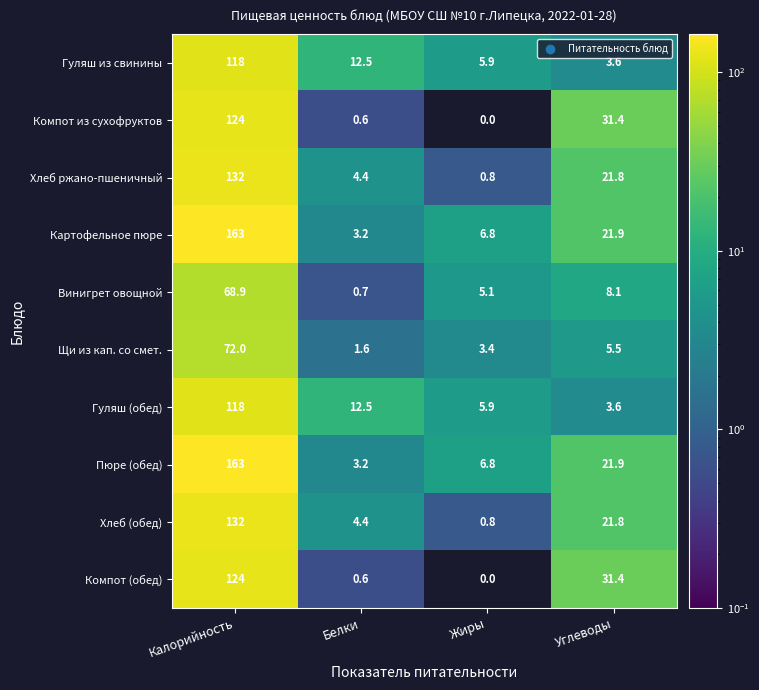

Rank the categories by Винигрет овощной value from highest to lowest.

Калорийность, Углеводы, Жиры, Белки